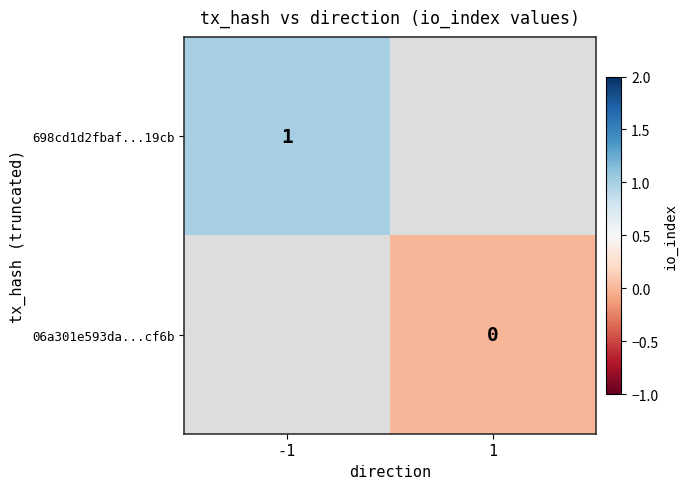

At which category does the chart reach its minimum across all series?

1